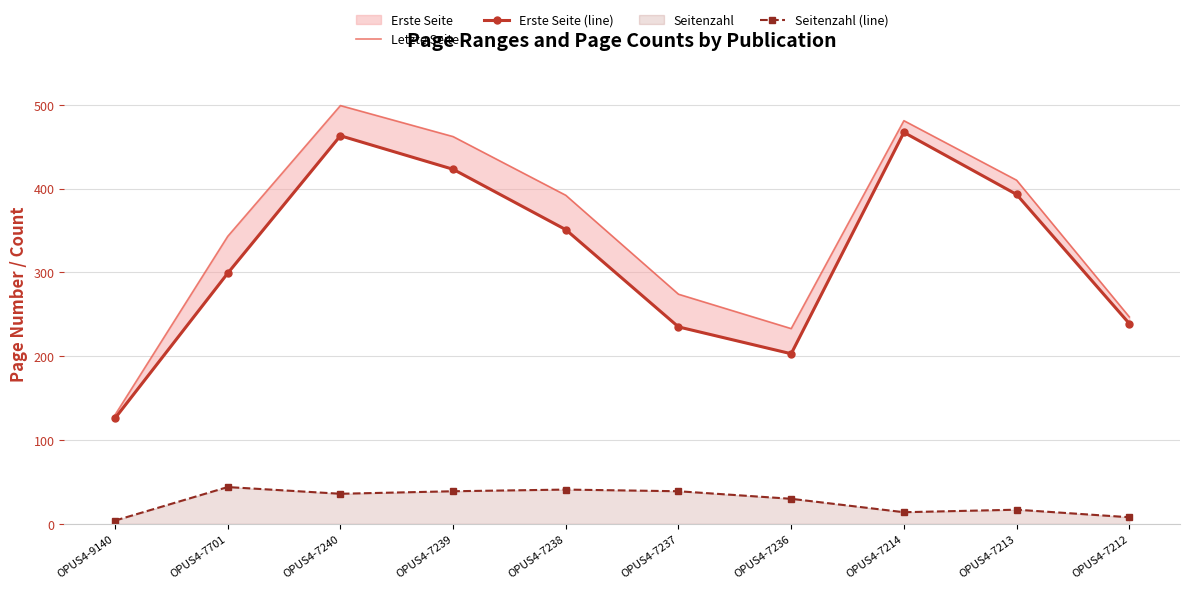

Which series has the largest total across all categories?

Letzte Seite